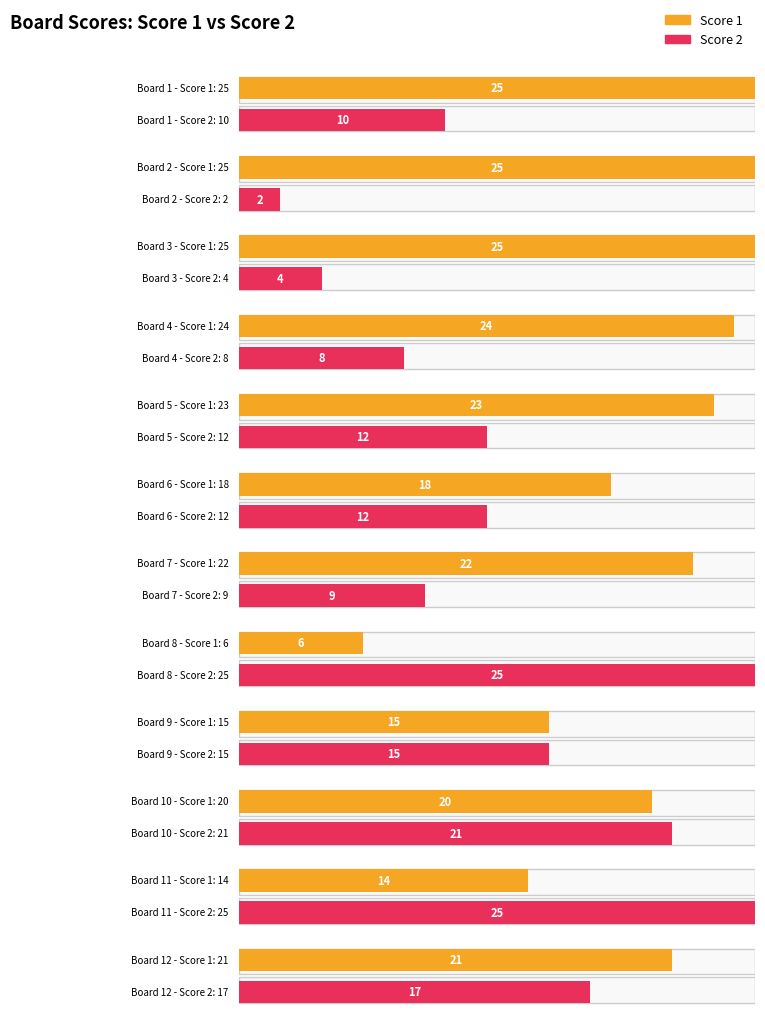

What is the spread (max minus min) of values at 3?

21